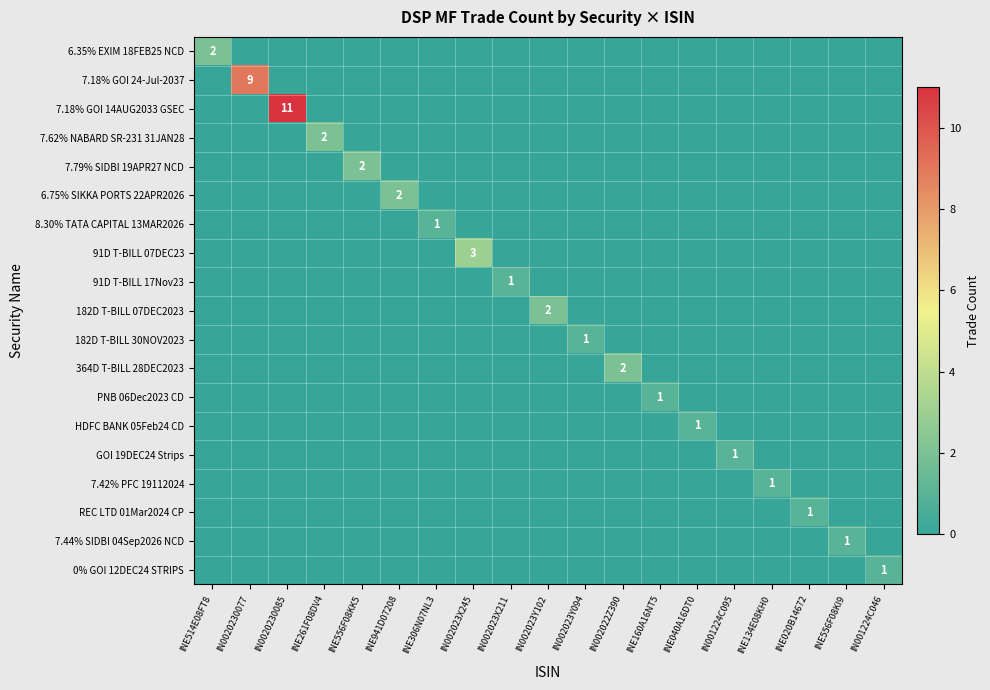

Is it true that 182D T-BILL 30NOV2023 equals 1 at IN002023Y094?

True